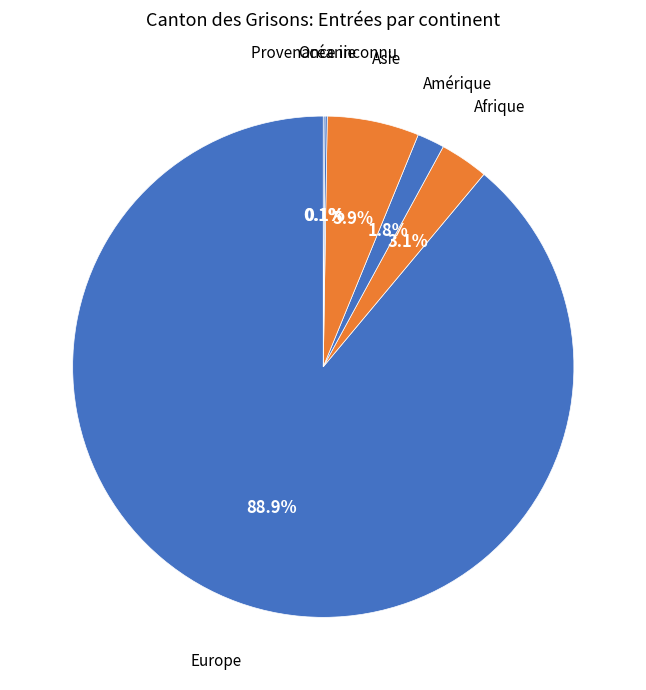

What is the largest slice in the pie chart?

Europe